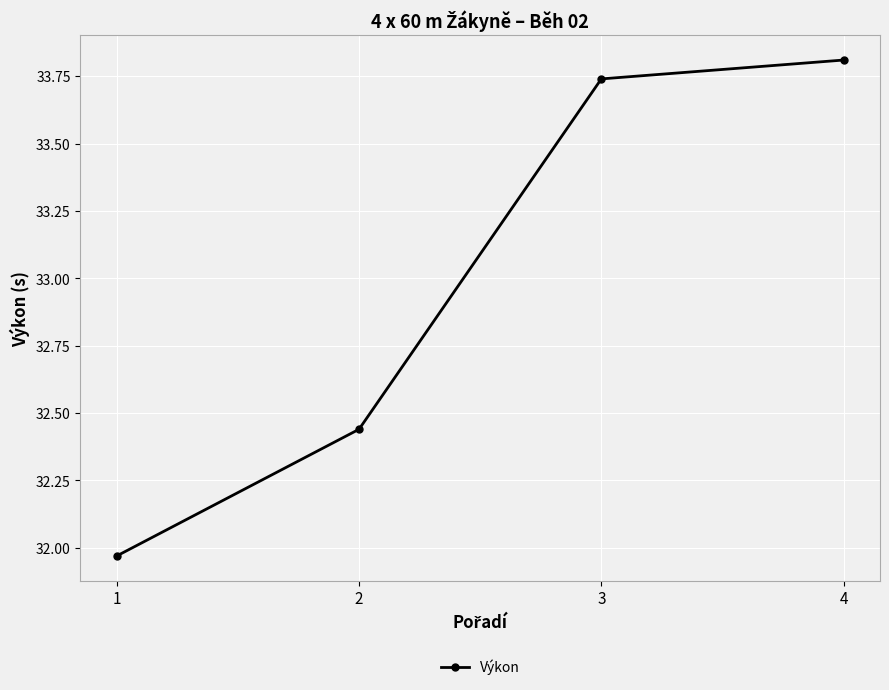

At which label does the data first exceed 33?

3